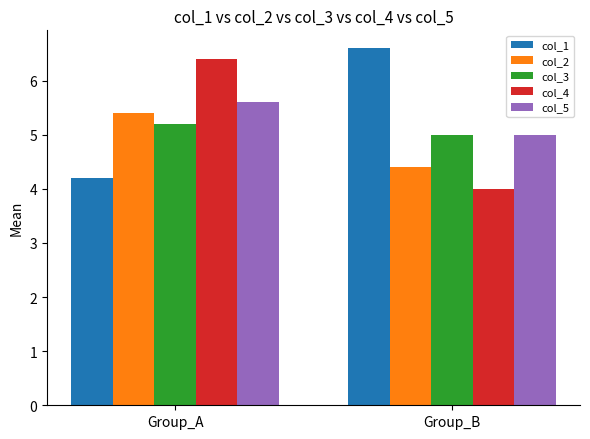

Are the bars grouped side by side (vs. stacked)?

Yes